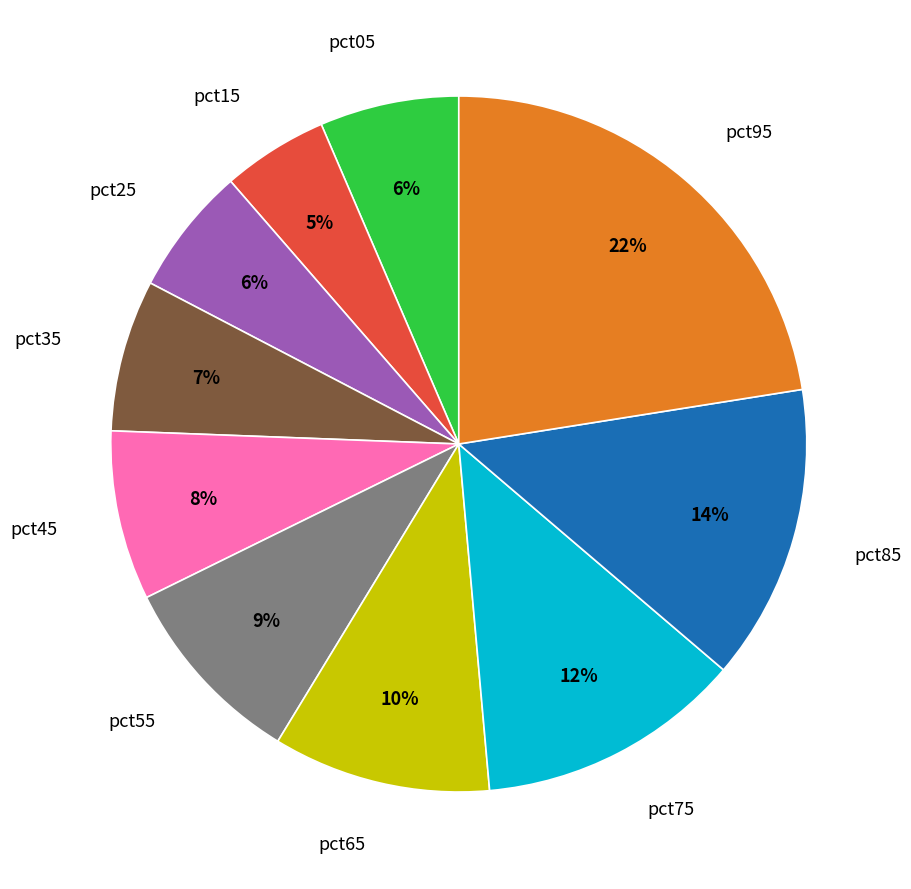

How many segments does this pie chart have?

10